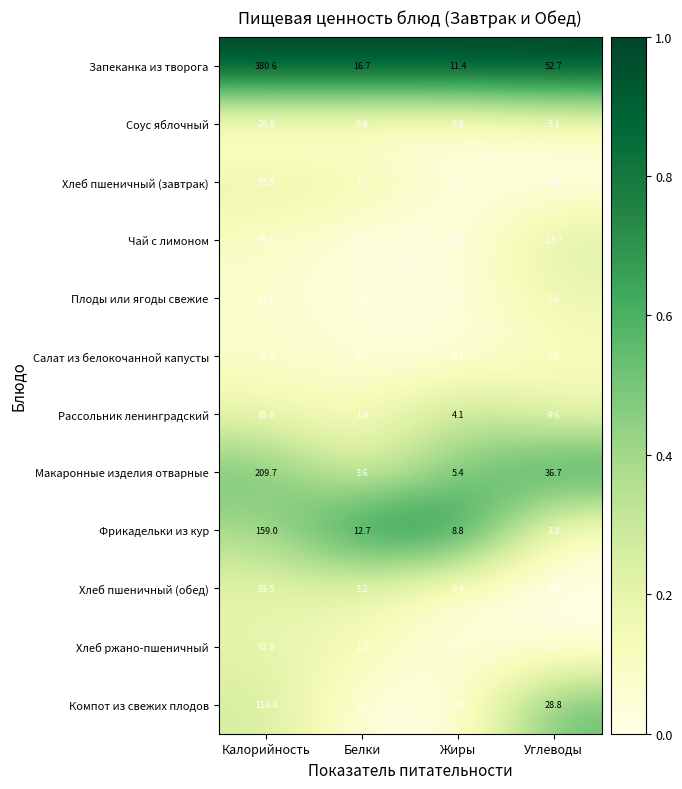

Which series changed the most between Белки and Углеводы?

Запеканка из творога